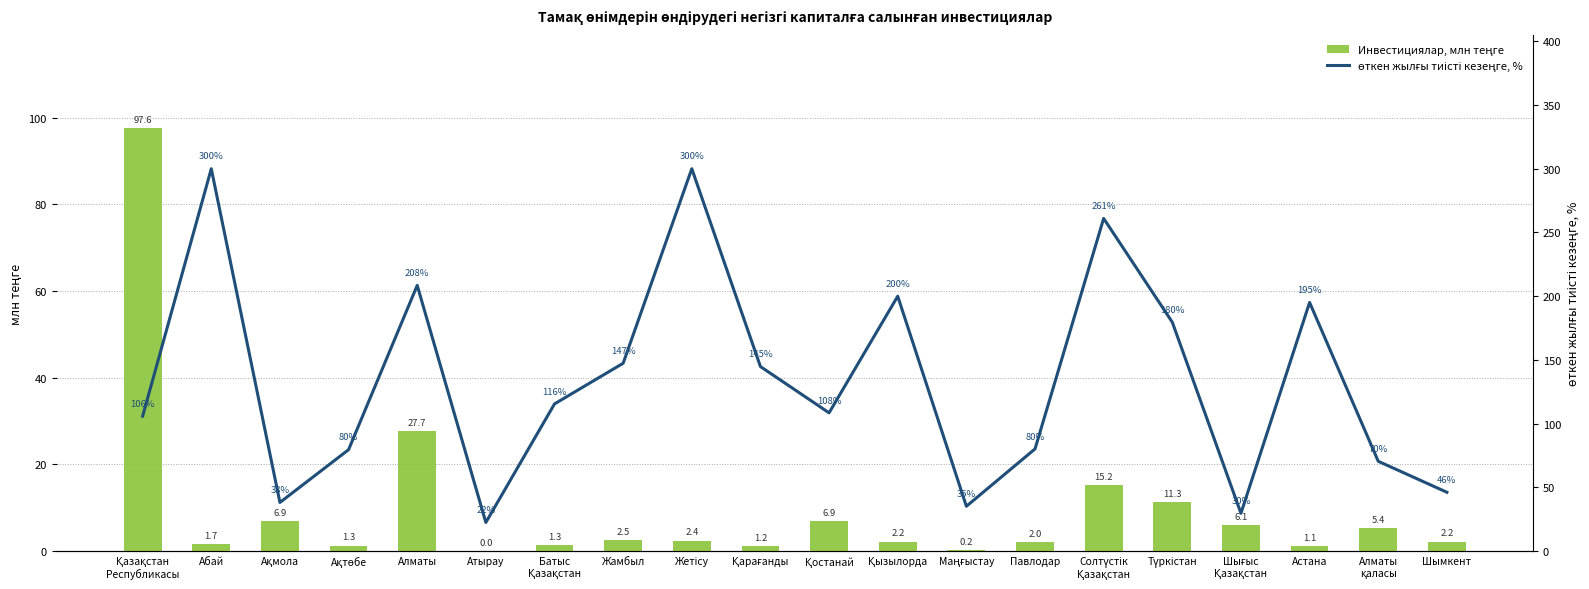

How many groups of bars are there?

20